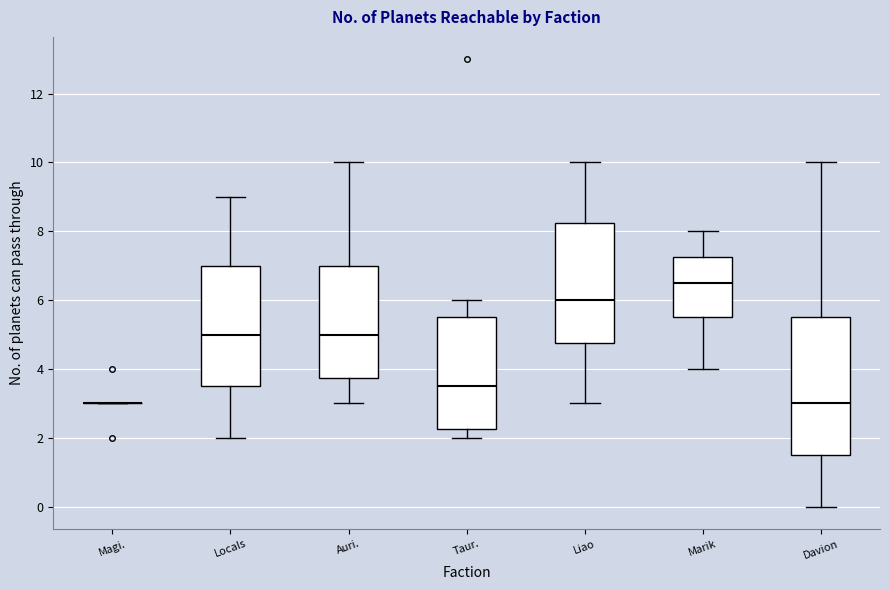

Which box is the tallest, from its lower edge to its upper edge?

Davion